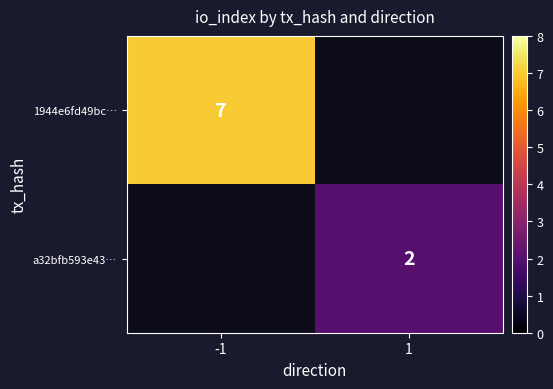

Rank the series by their average value, from highest to lowest.

1944e6fd49bc…, a32bfb593e43…